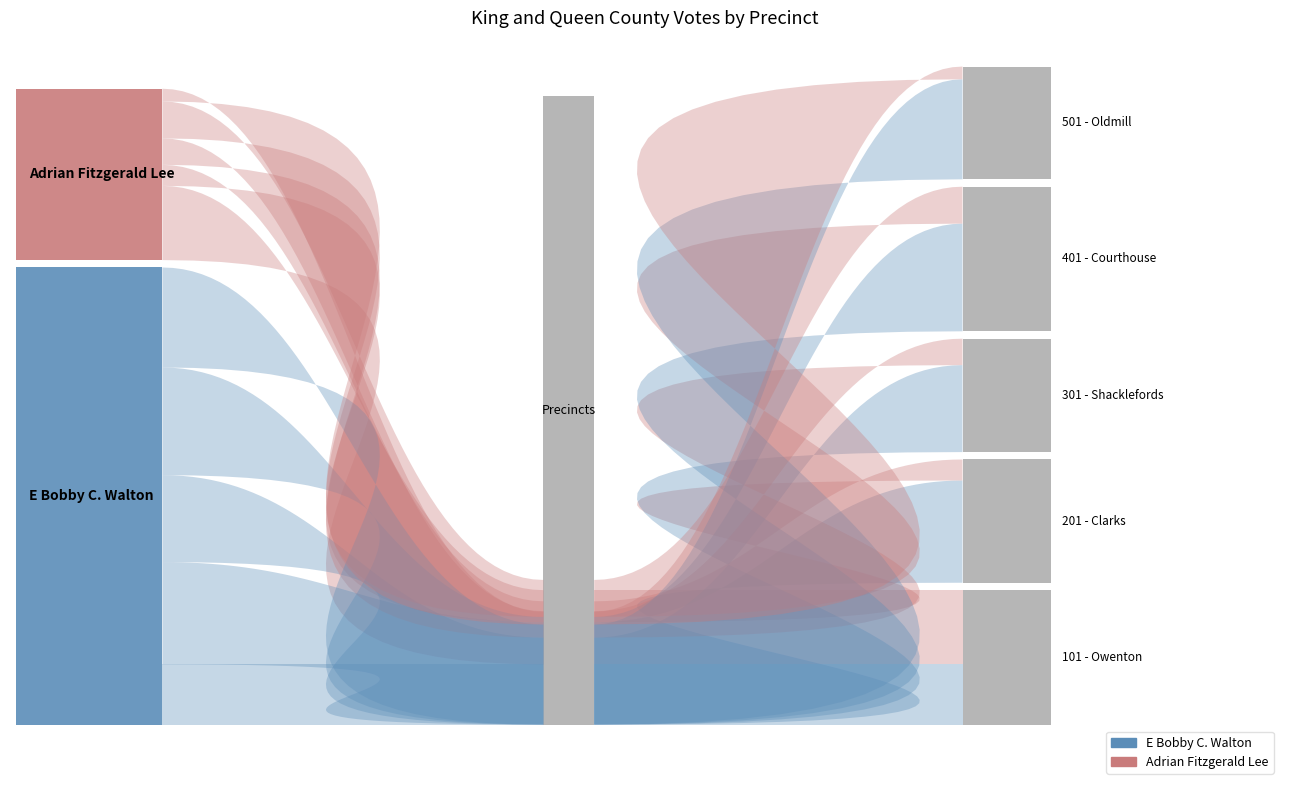

Reading left to right, transcribe all the data shown in this chart.

E Bobby C. Walton: 101 - Owenton=189	201 - Clarks=321	301 - Shacklefords=273	401 - Courthouse=338	501 - Oldmill=314
Adrian Fitzgerald Lee: 101 - Owenton=233	201 - Clarks=66	301 - Shacklefords=83	401 - Courthouse=116	501 - Oldmill=40